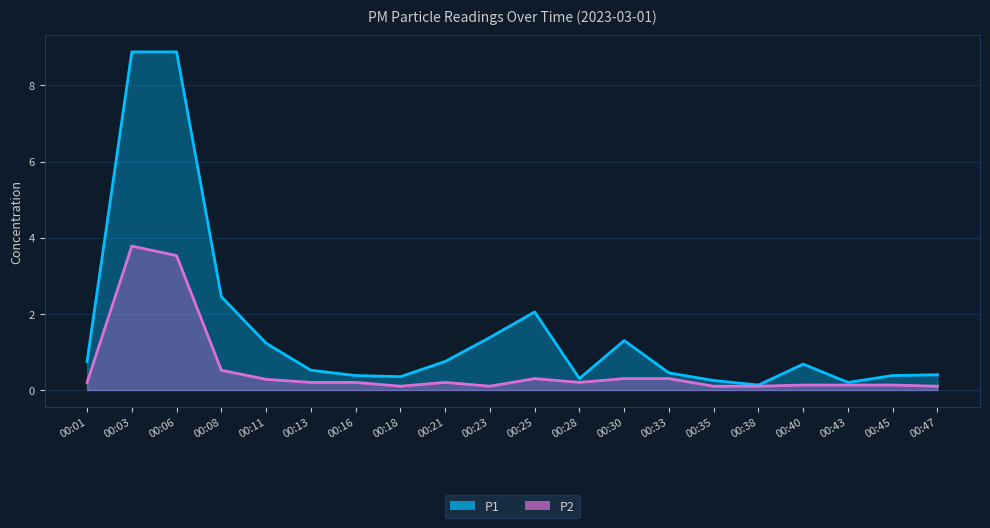

What is the highest value of the P2 series?

3.8